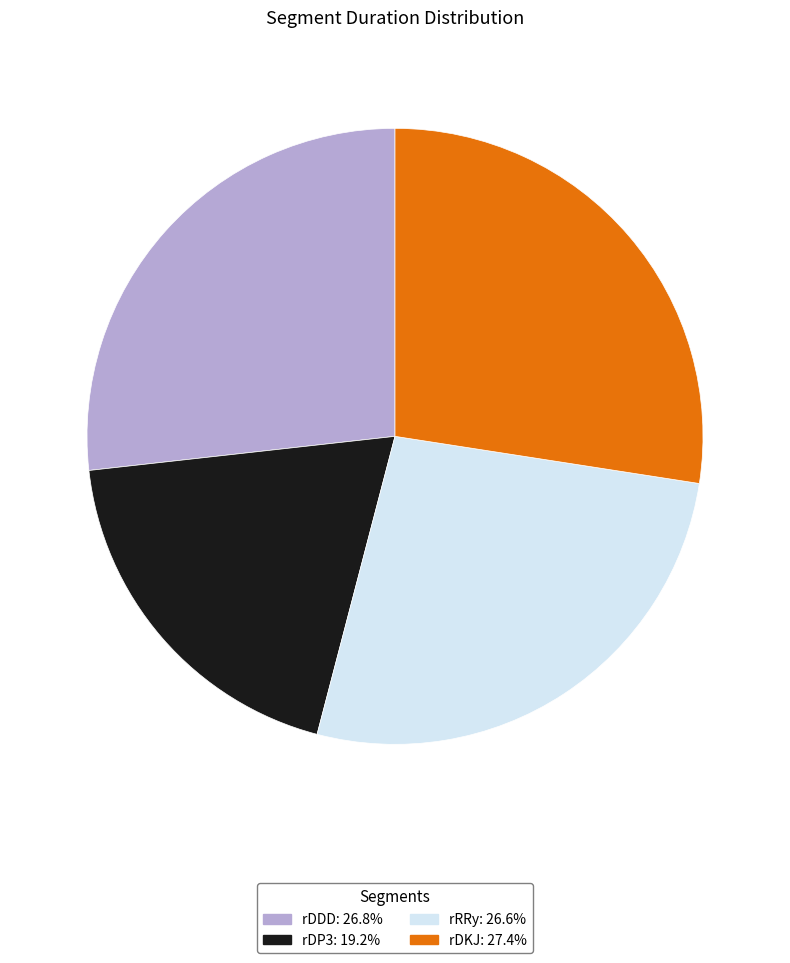

True or false: rRRy accounts for 15% of the total.

False